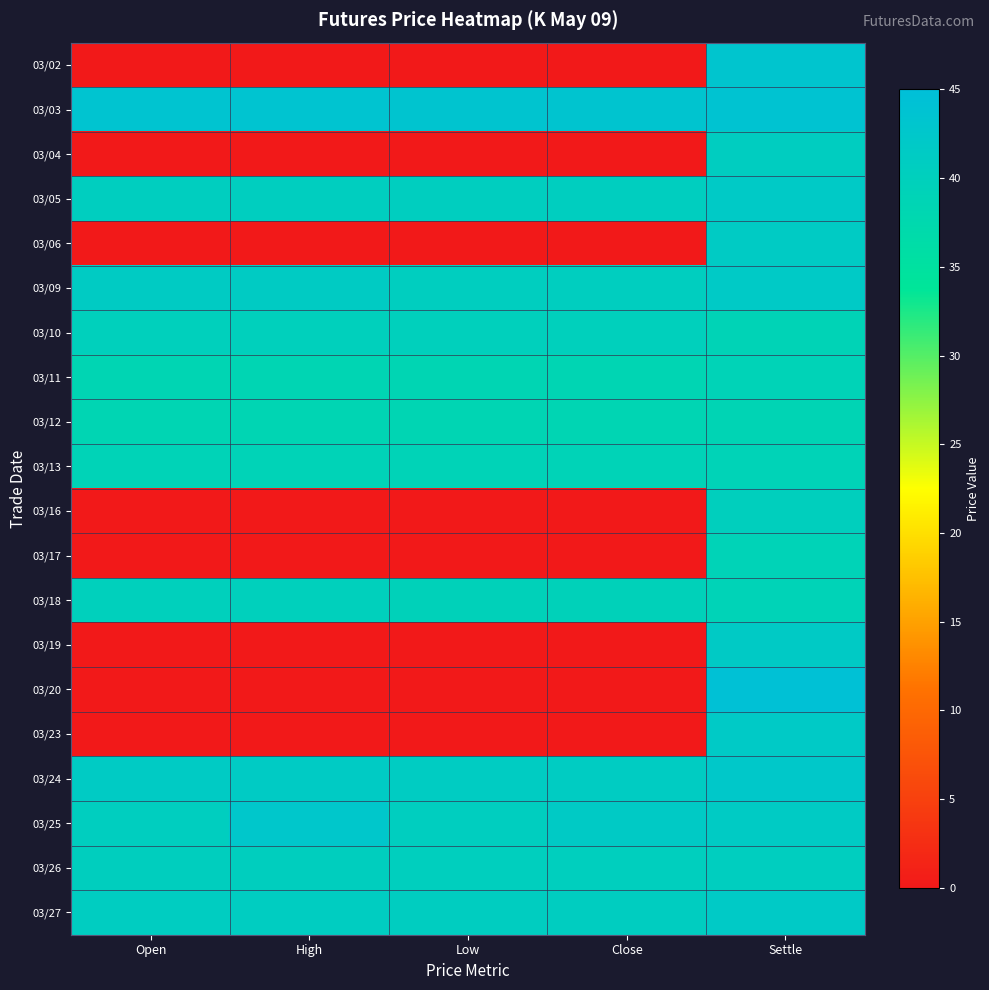

Reading left to right, list all the values displayed in this chart.

03/02: Open=0.0	High=0.0	Low=0.0	Close=0.0	Settle=43.1
03/03: Open=43.5	High=43.5	Low=43.3	Close=43.3	Settle=43.7
03/04: Open=0.0	High=0.0	Low=0.0	Close=0.0	Settle=40.6
03/05: Open=40.5	High=40.5	Low=40.5	Close=40.5	Settle=41.7
03/06: Open=0.0	High=0.0	Low=0.0	Close=0.0	Settle=41.4
03/09: Open=41.2	High=41.2	Low=40.5	Close=40.5	Settle=41.8
03/10: Open=40.0	High=40.0	Low=40.0	Close=40.0	Settle=39.0
03/11: Open=38.4	High=38.4	Low=38.4	Close=38.4	Settle=39.0
03/12: Open=38.4	High=38.4	Low=38.4	Close=38.4	Settle=38.6
03/13: Open=39.0	High=39.0	Low=39.0	Close=39.0	Settle=39.1
03/16: Open=0.0	High=0.0	Low=0.0	Close=0.0	Settle=40.1
03/17: Open=0.0	High=0.0	Low=0.0	Close=0.0	Settle=39.1
03/18: Open=40.0	High=40.0	Low=39.5	Close=39.5	Settle=39.1
03/19: Open=0.0	High=0.0	Low=0.0	Close=0.0	Settle=41.5
03/20: Open=0.0	High=0.0	Low=0.0	Close=0.0	Settle=44.4
03/23: Open=0.0	High=0.0	Low=0.0	Close=0.0	Settle=41.8
03/24: Open=41.4	High=41.4	Low=41.1	Close=41.1	Settle=42.2
03/25: Open=40.6	High=42.5	Low=40.6	Close=41.5	Settle=41.5
03/26: Open=40.4	High=40.4	Low=40.3	Close=40.3	Settle=40.5
03/27: Open=40.9	High=40.9	Low=40.6	Close=40.8	Settle=41.7